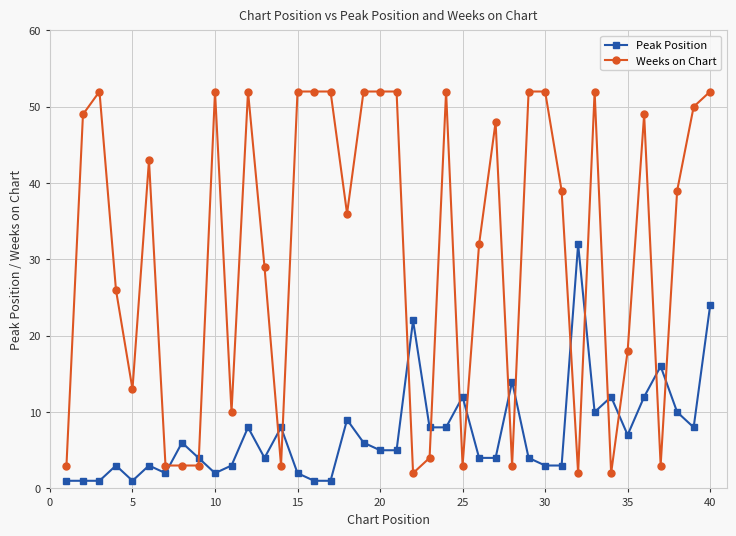

True or false: Peak Position has more than 2 interior local peaks.

True